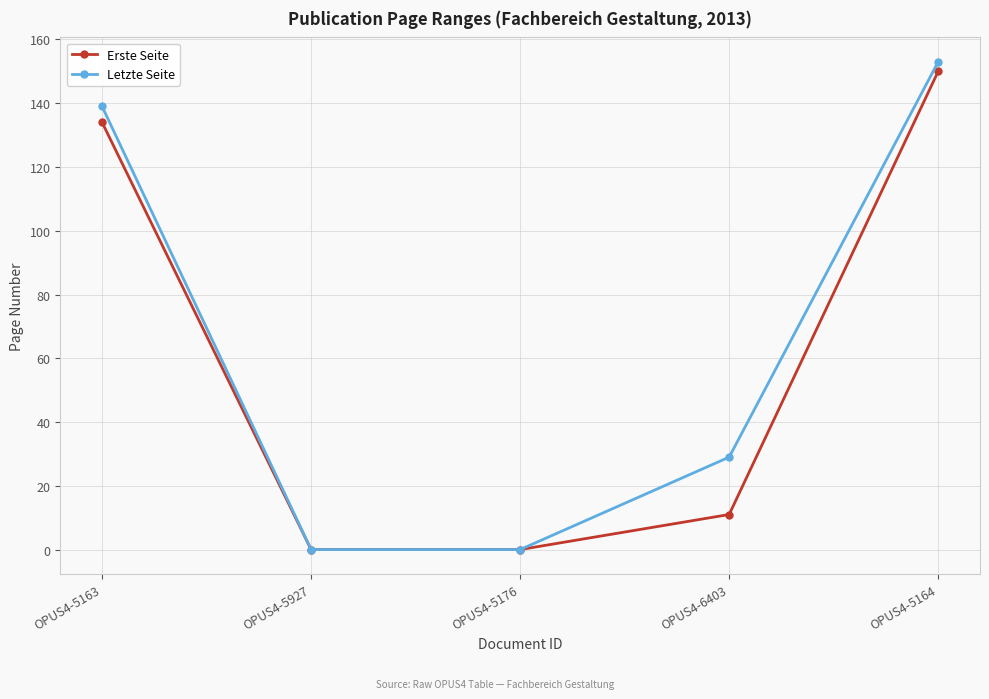

The Erste Seite series shows 248 at OPUS4-5164. True or false?

False